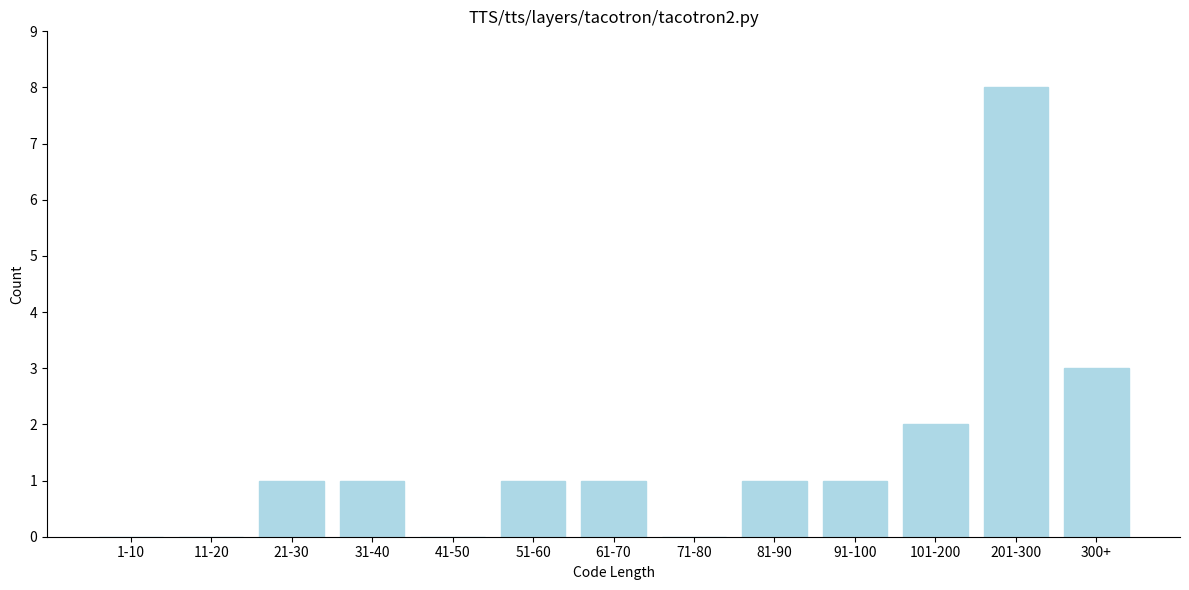

Reading right to left, what are all the values shown in this chart?

300+=3	201-300=8	101-200=2	91-100=1	81-90=1	71-80=0	61-70=1	51-60=1	41-50=0	31-40=1	21-30=1	11-20=0	1-10=0